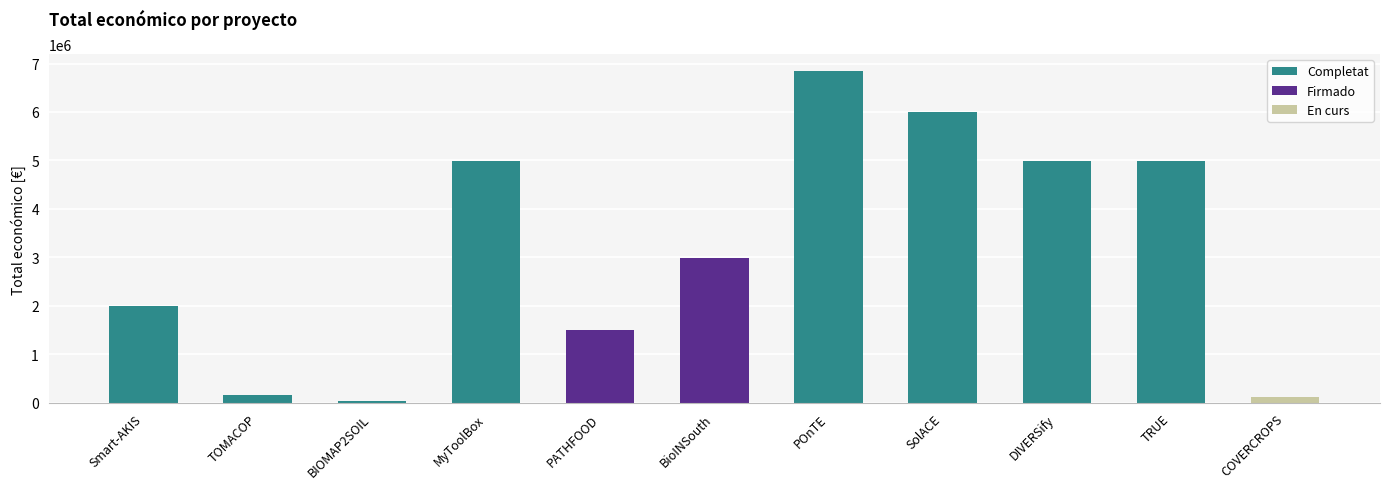

Which has a higher value, COVERCROPS or BioINSouth?

BioINSouth